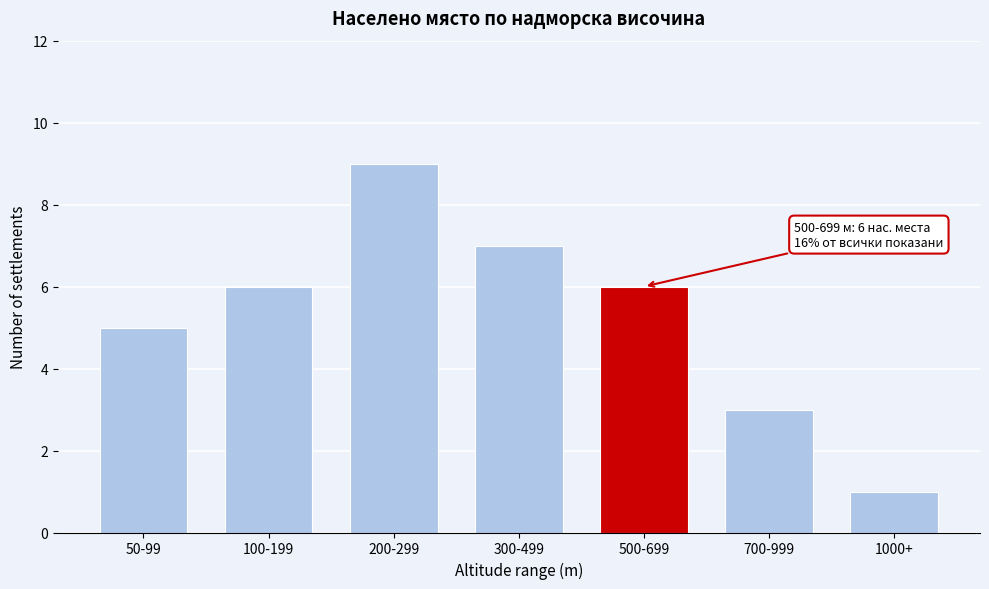

Reading left to right, transcribe all the data shown in this chart.

5	6	9	7	6	3	1